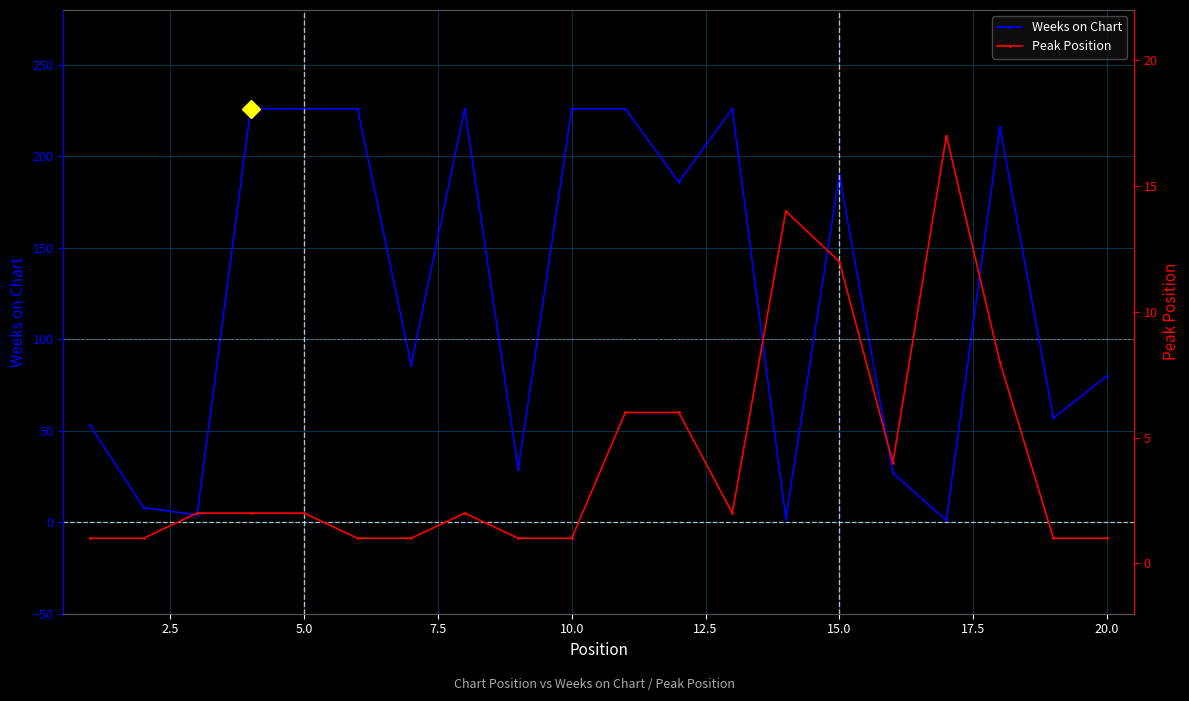

What is the average value of the Peak Position series?

4